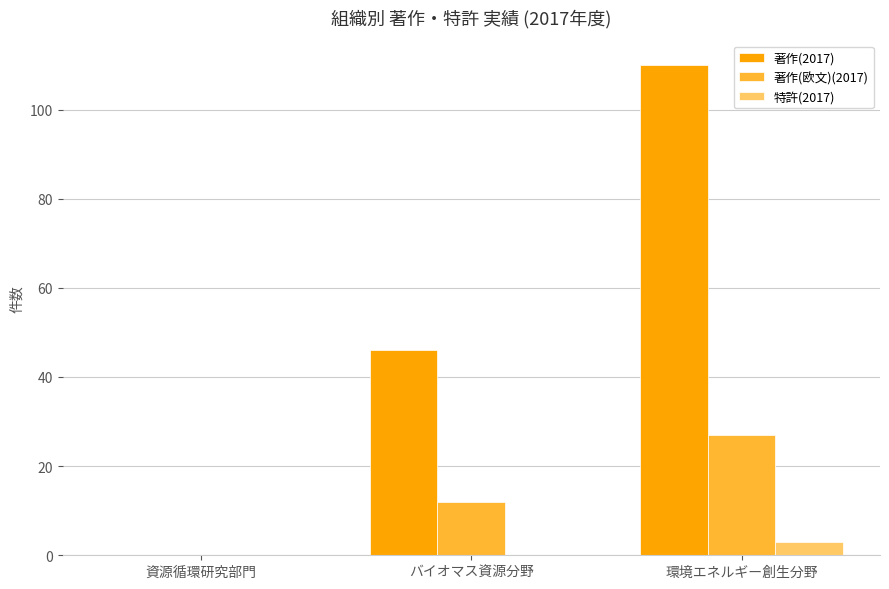

What is the spread (max minus min) of values at バイオマス資源分野?

46